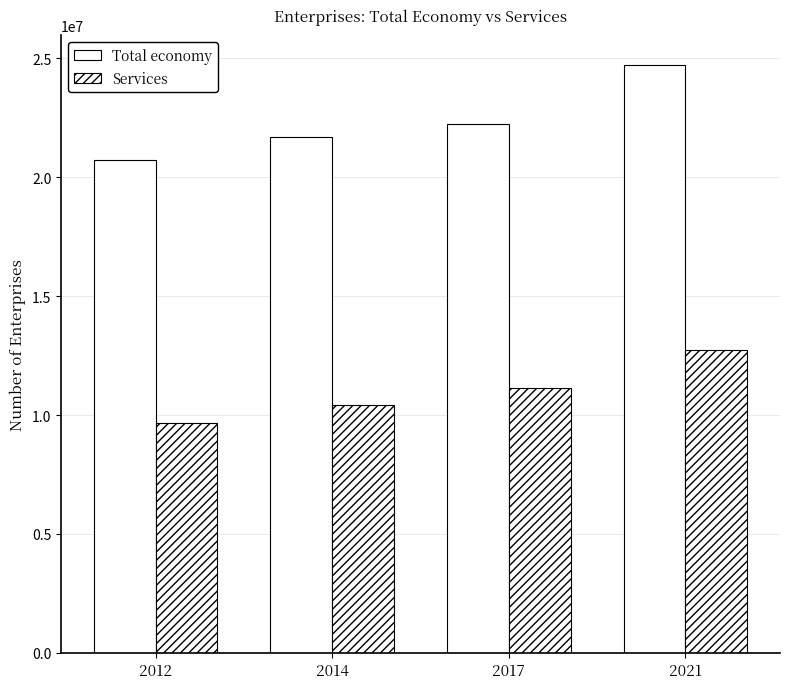

How many bars are there in total?

8